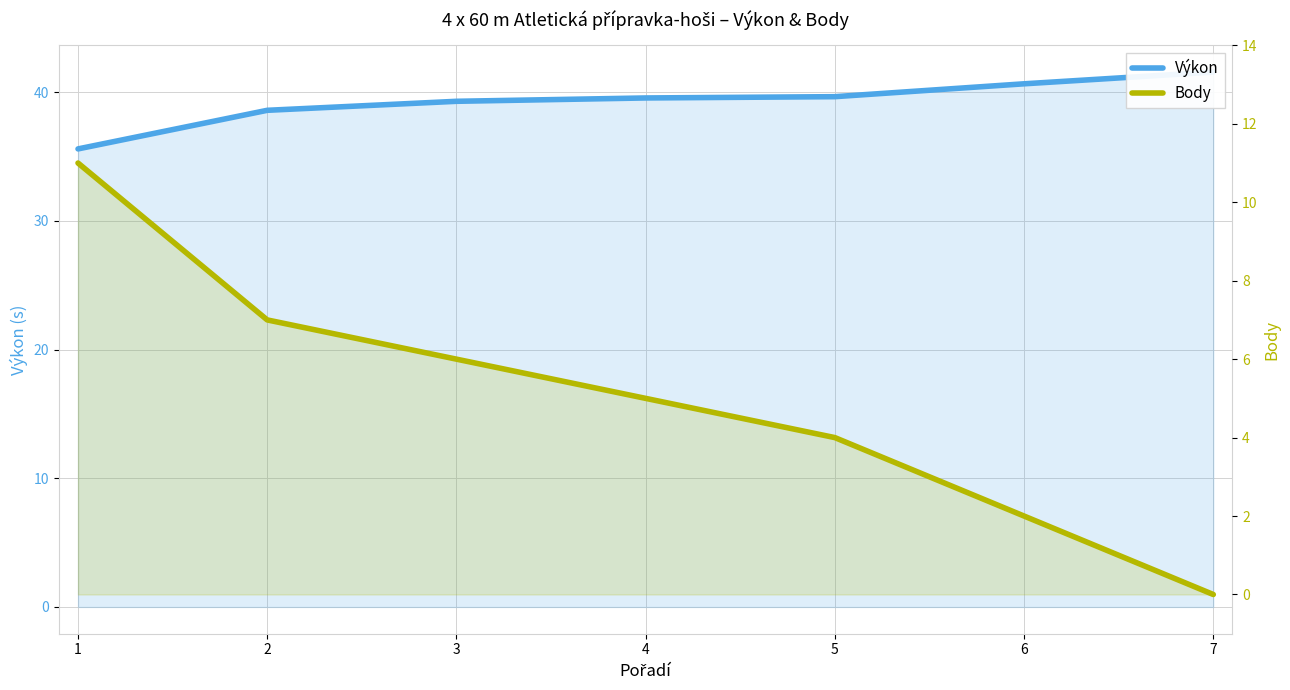

How many lines are shown in the chart?

2